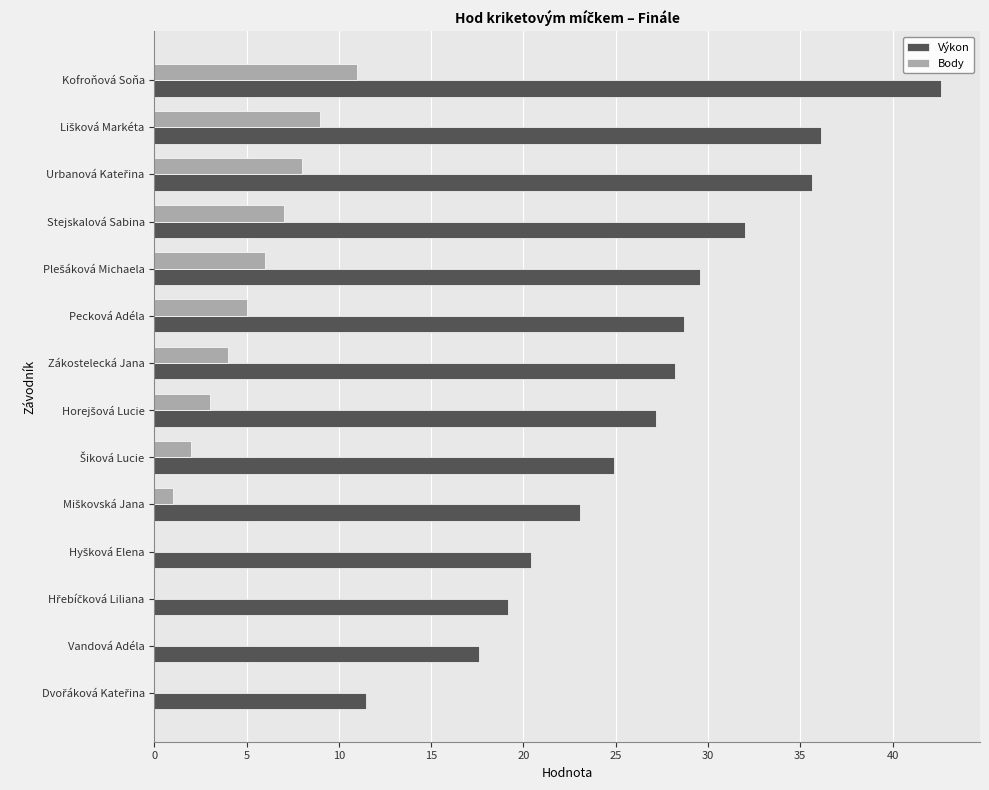

Which series has the largest total across all categories?

Výkon